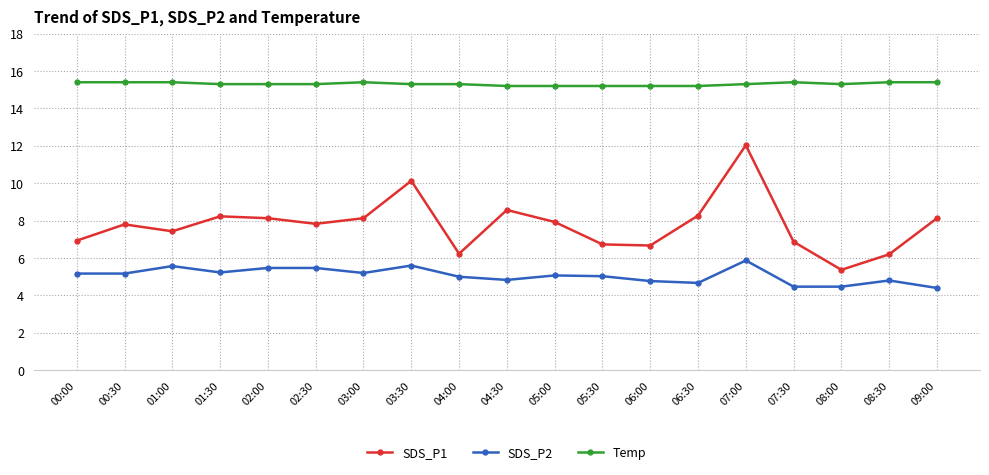

The value of SDS_P2 at 07:30 is 7.8. True or false?

False